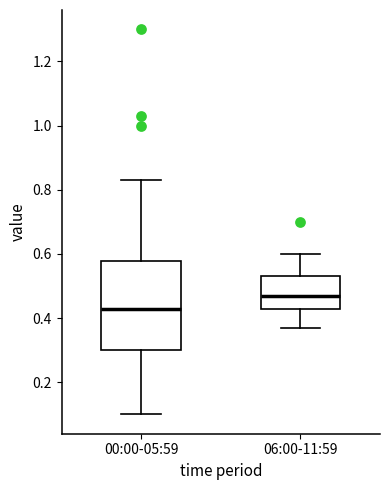

Which box has the highest median line?

06:00-11:59